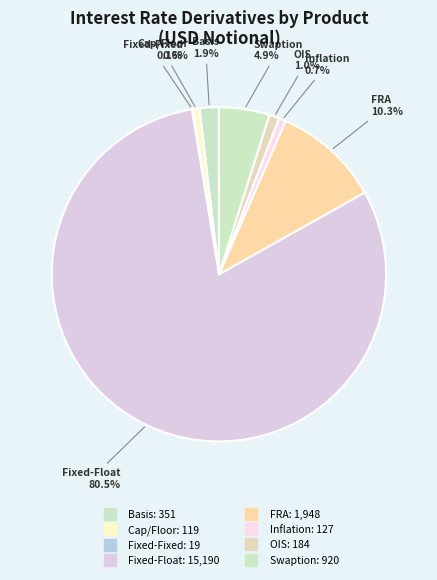

What is the smallest slice in the pie chart?

Fixed-Fixed